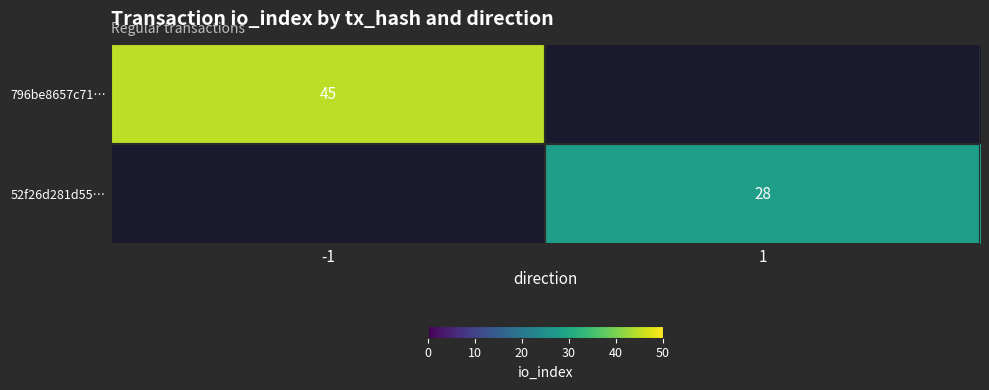

What is the difference between the highest and lowest values at -1?

45